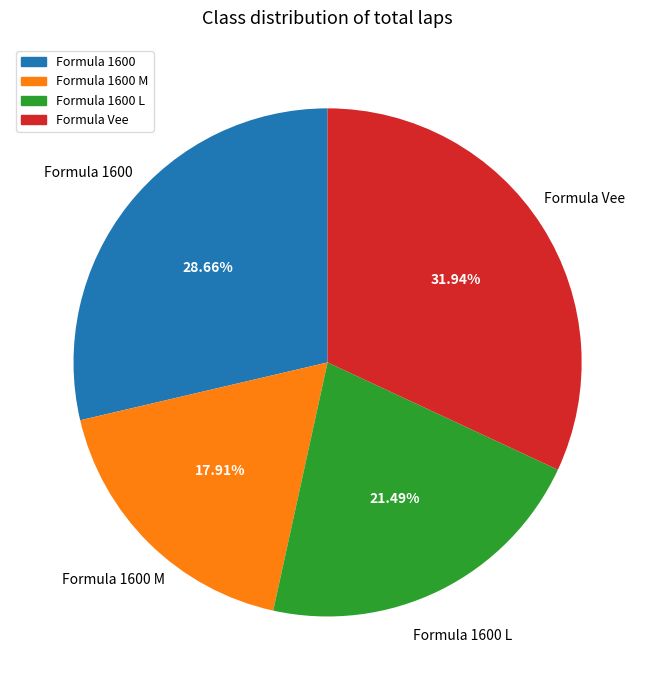

Does any single category account for the majority?

No